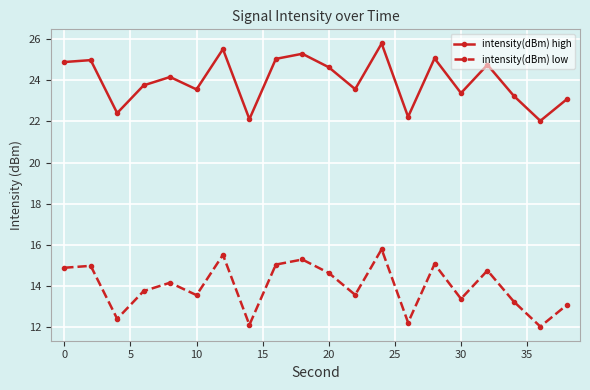

At how many categories does at least one series exceed 24?

10